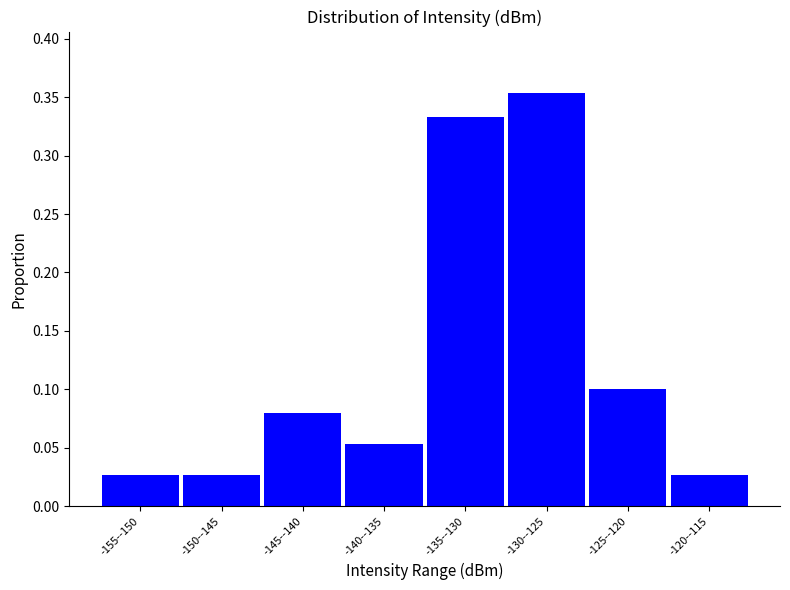

What is the sum of all values?

1.0